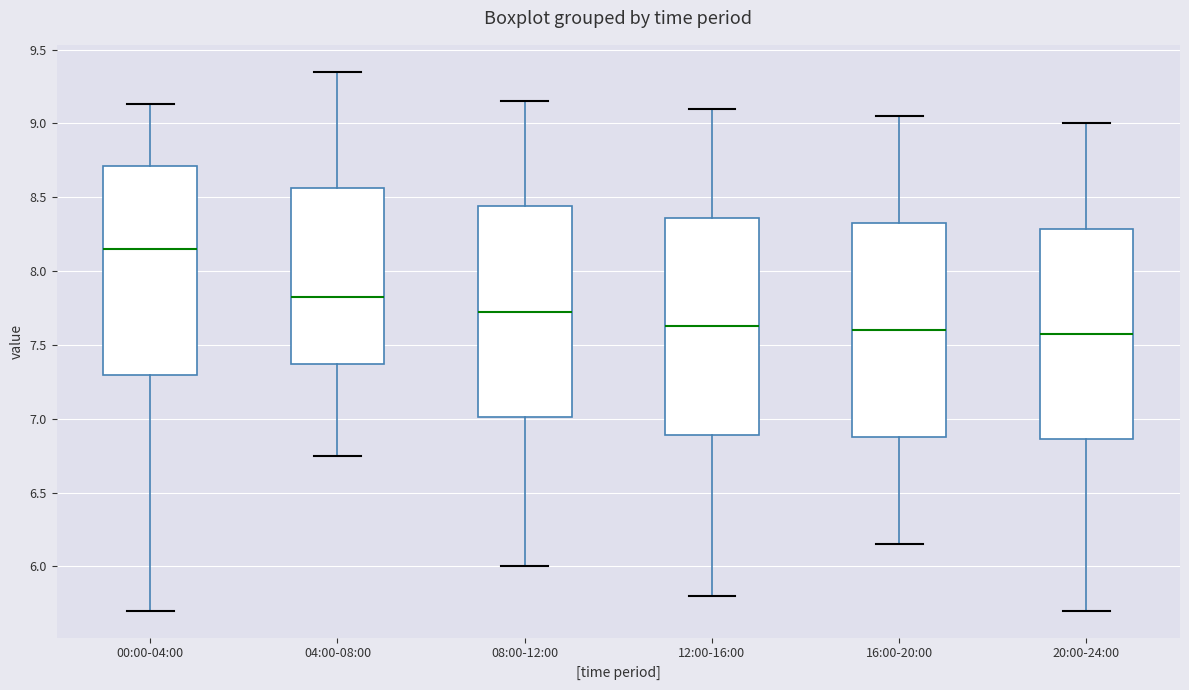

Reading left to right, read every box against the y-axis: the position of its median line, the range the box covers, and the ends of its whiskers. The values are not printed on the chart, so give them approximately, as read against the axis.

00:00-04:00: median 8.15, box 7.30 to 8.70, whiskers 5.70 to 9.15
04:00-08:00: median 7.85, box 7.35 to 8.55, whiskers 6.75 to 9.35
08:00-12:00: median 7.75, box 7.00 to 8.45, whiskers 6.00 to 9.15
12:00-16:00: median 7.65, box 6.90 to 8.35, whiskers 5.80 to 9.10
16:00-20:00: median 7.60, box 6.90 to 8.35, whiskers 6.15 to 9.05
20:00-24:00: median 7.60, box 6.85 to 8.30, whiskers 5.70 to 9.00